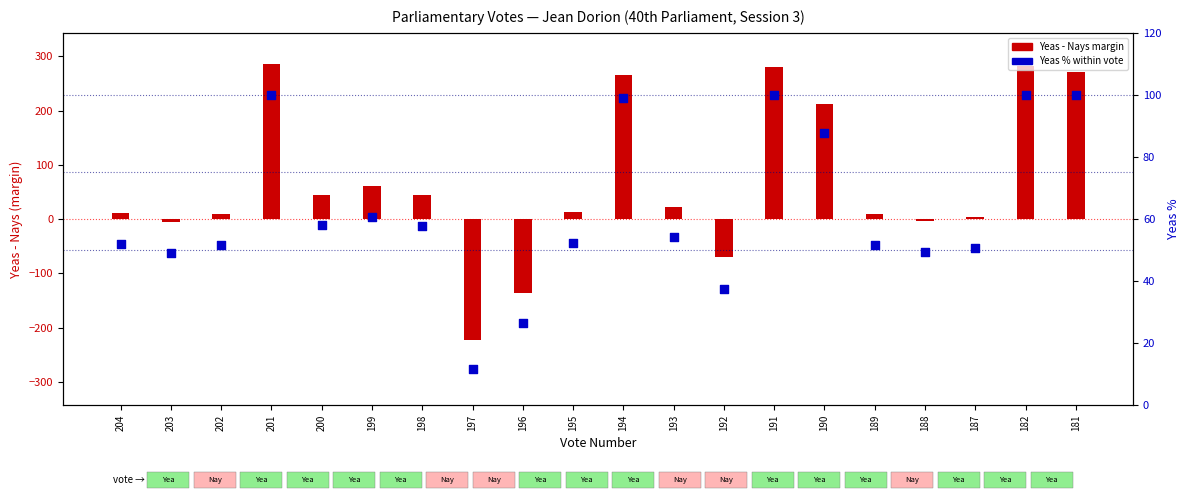

Which series has the largest total across all categories?

Yeas - Nays margin